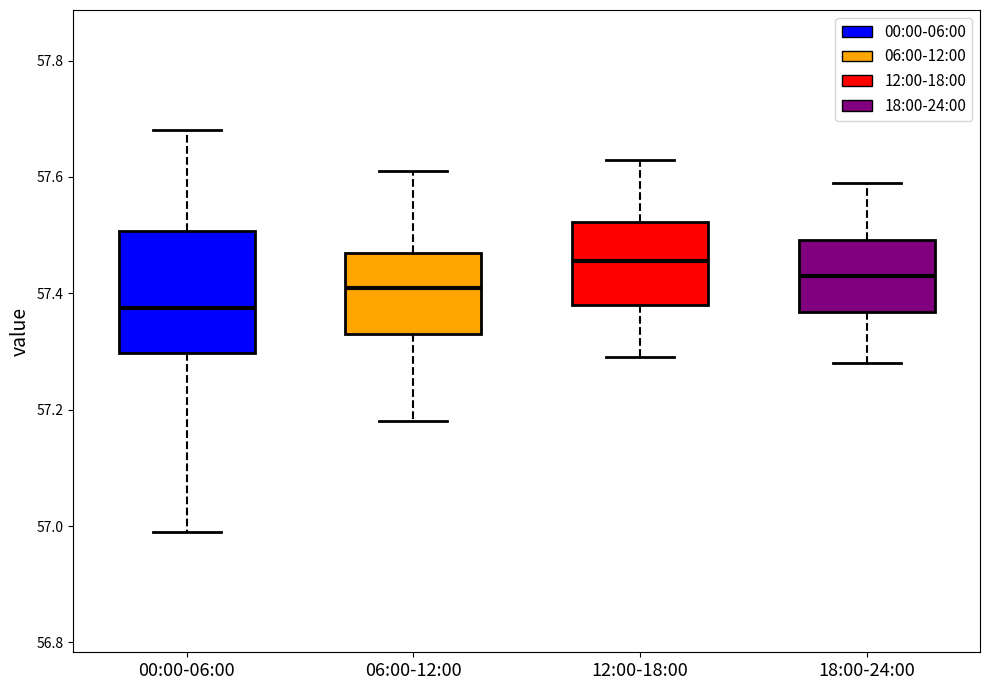

Which box's median line is the lowest?

00:00-06:00